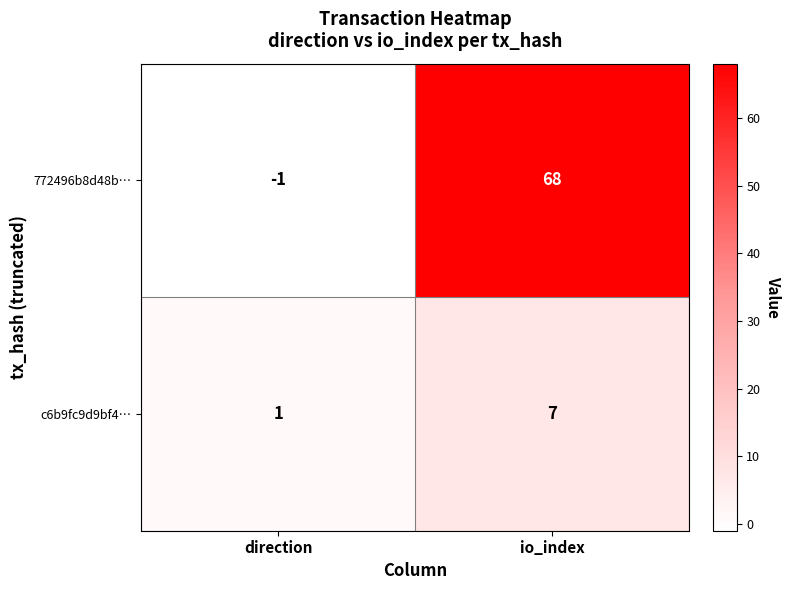

At which label does c6b9fc9d9bf4… reach its minimum?

direction